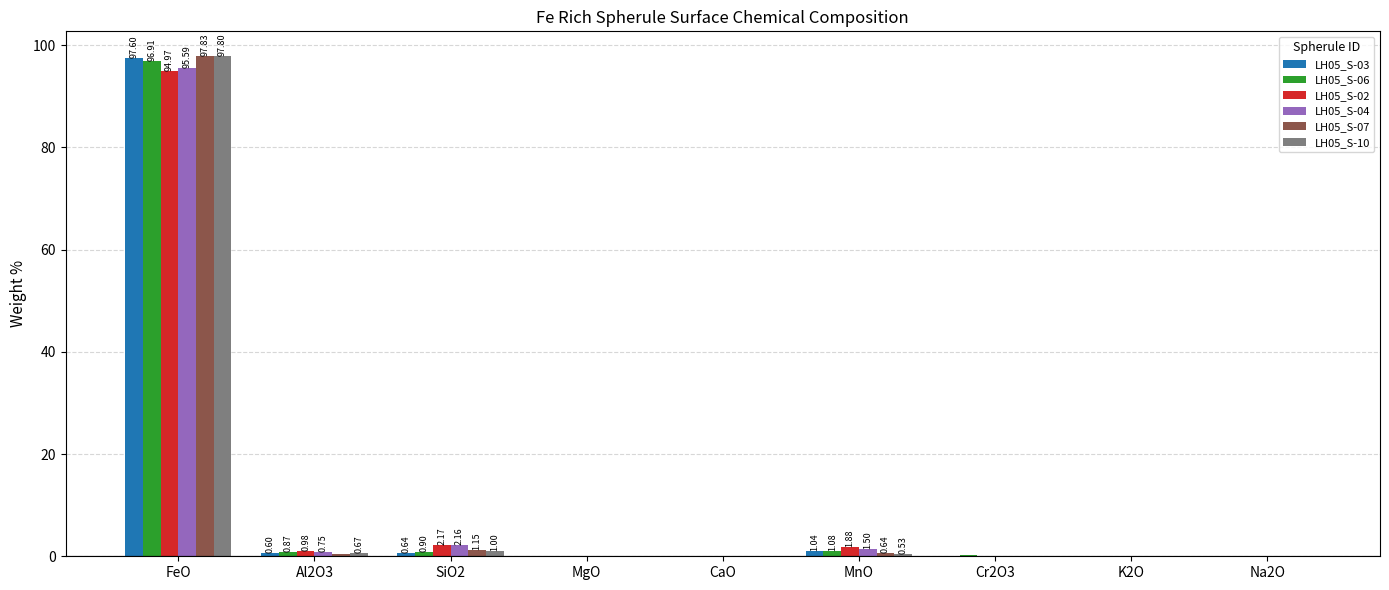

What is the sum of all LH05_S-03 values?

100.0